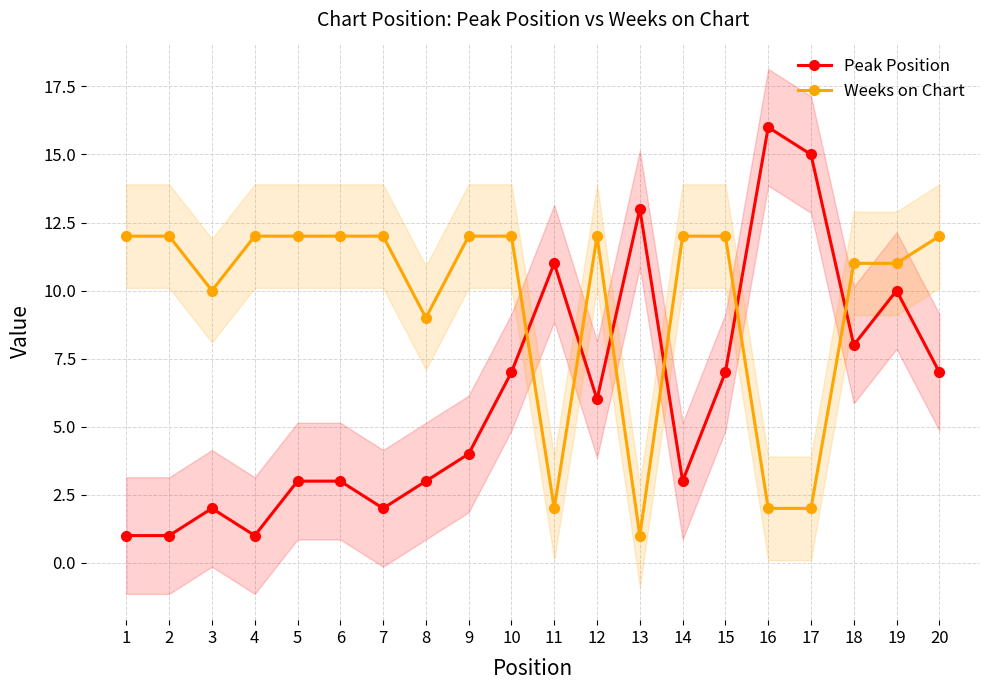

After their last crossing, which series has the higher values: Weeks on Chart or Peak Position?

Weeks on Chart